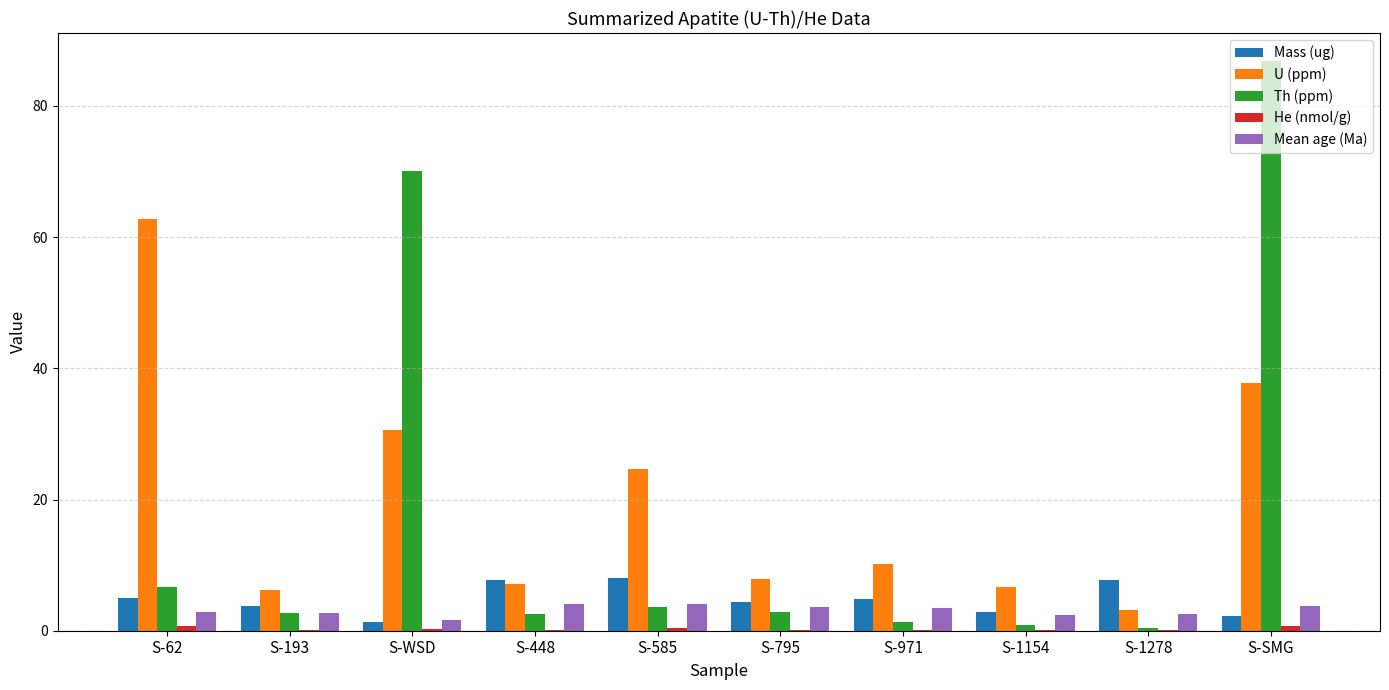

Which series has the widest spread of values?

Th (ppm)